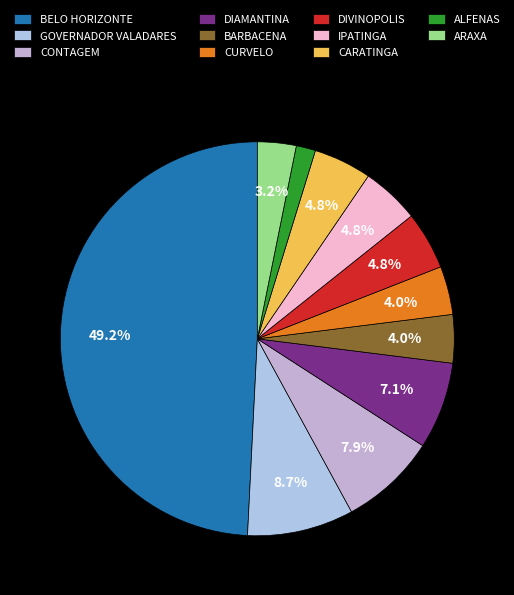

What is the change in value from CONTAGEM to DIVINOPOLIS?

-4